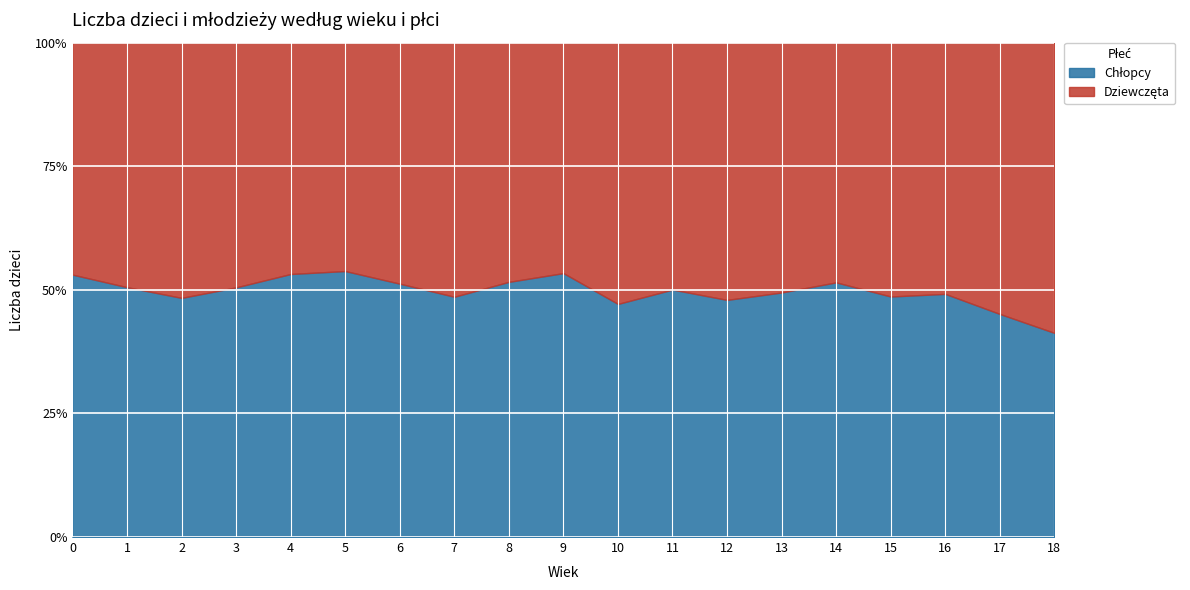

Reading left to right, what are all the values shown in this chart?

Dziewczęta: 650	609	632	604	549	536	590	566	542	463	592	524	599	558	678	682	802	860	964
Chłopcy: 735	622	592	616	624	624	620	535	578	530	528	525	552	546	720	646	776	707	678